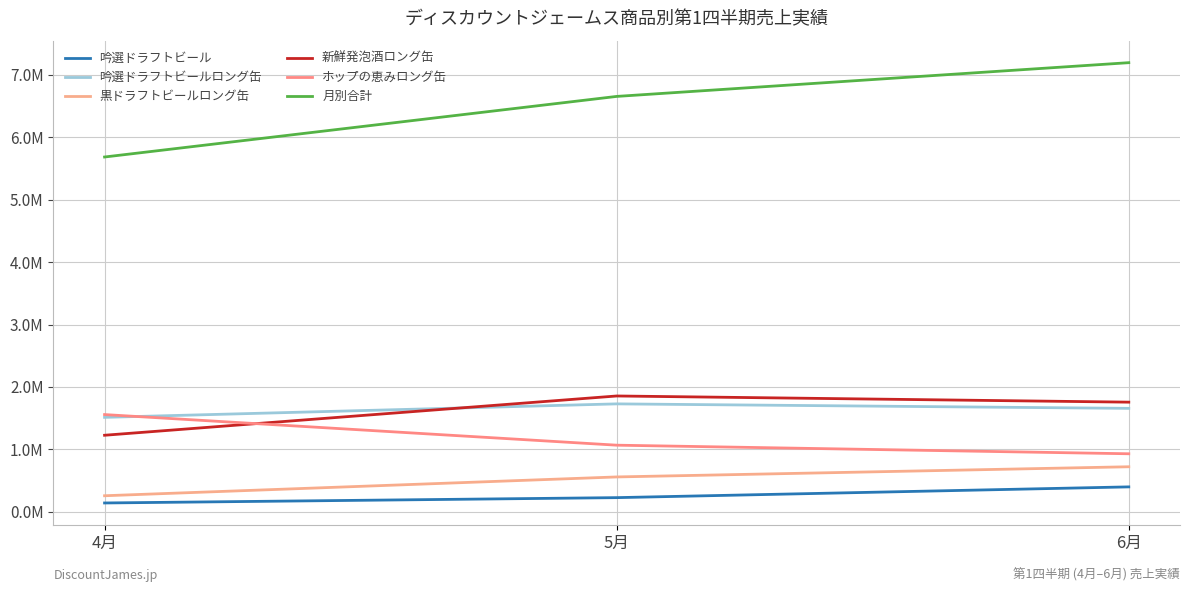

What is the spread (max minus min) of values at 4月?

5545740